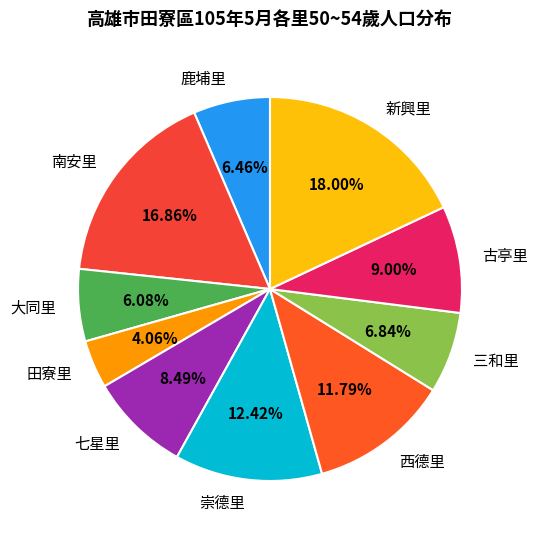

How many slices are in this pie chart?

10